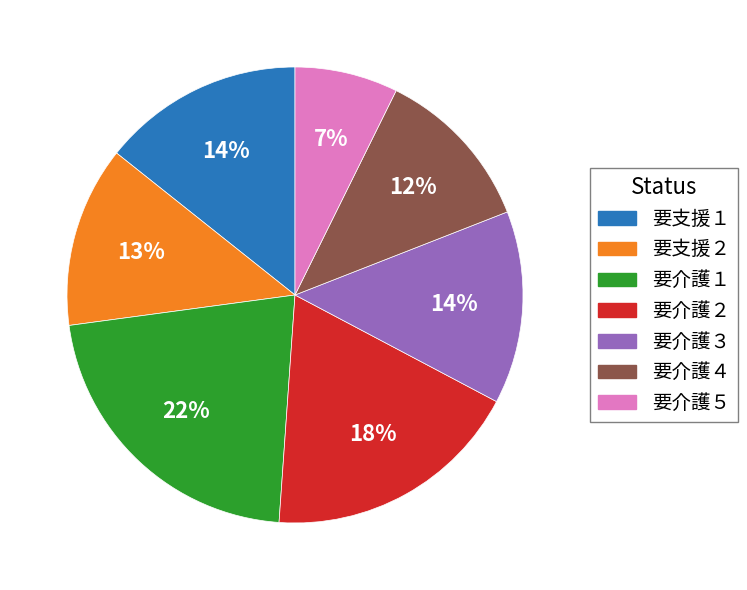

To the nearest percent, what portion does 要介護１ represent?

22%